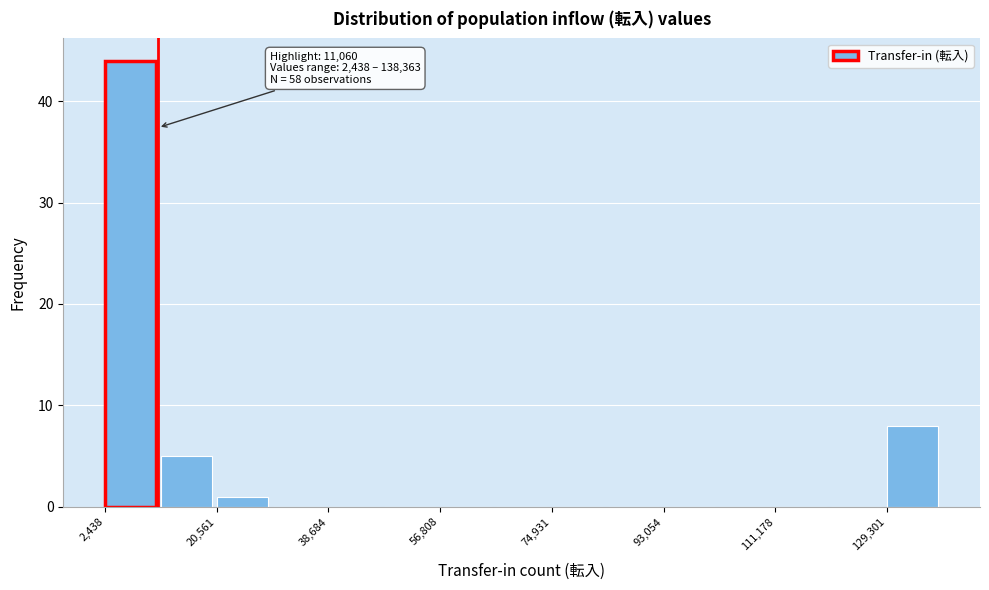

Which range on the x-axis has the tallest bar?

2000 to 12000